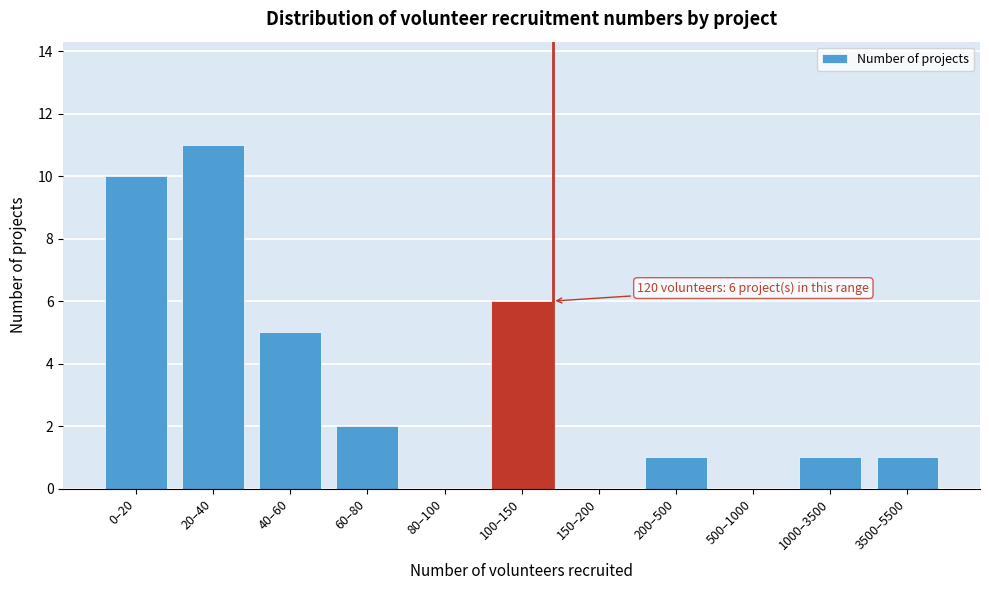

Reading right to left, list all the values displayed in this chart.

3500–5500=1	1000–3500=1	500–1000=0	200–500=1	150–200=0	100–150=6	80–100=0	60–80=2	40–60=5	20–40=11	0–20=10